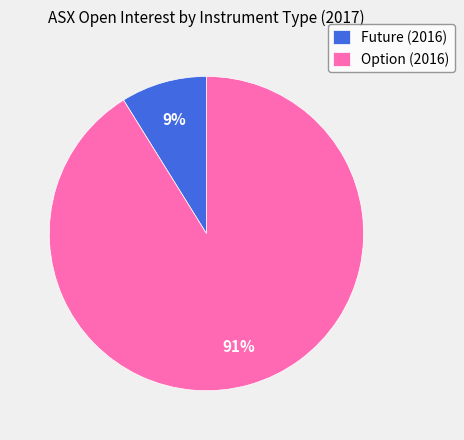

Which has a higher value, Option (2016) or Future (2016)?

Option (2016)